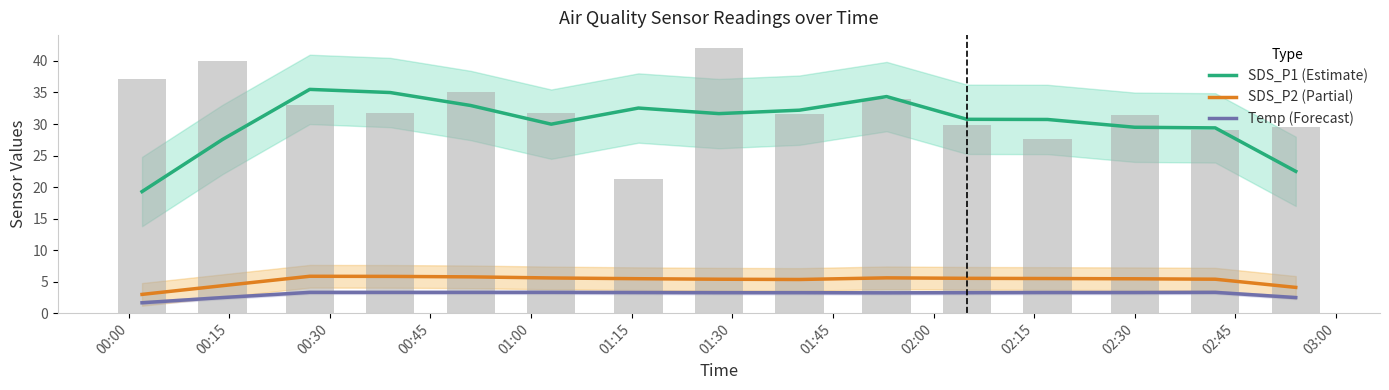

At which category is the sum across all series the highest?

00:30